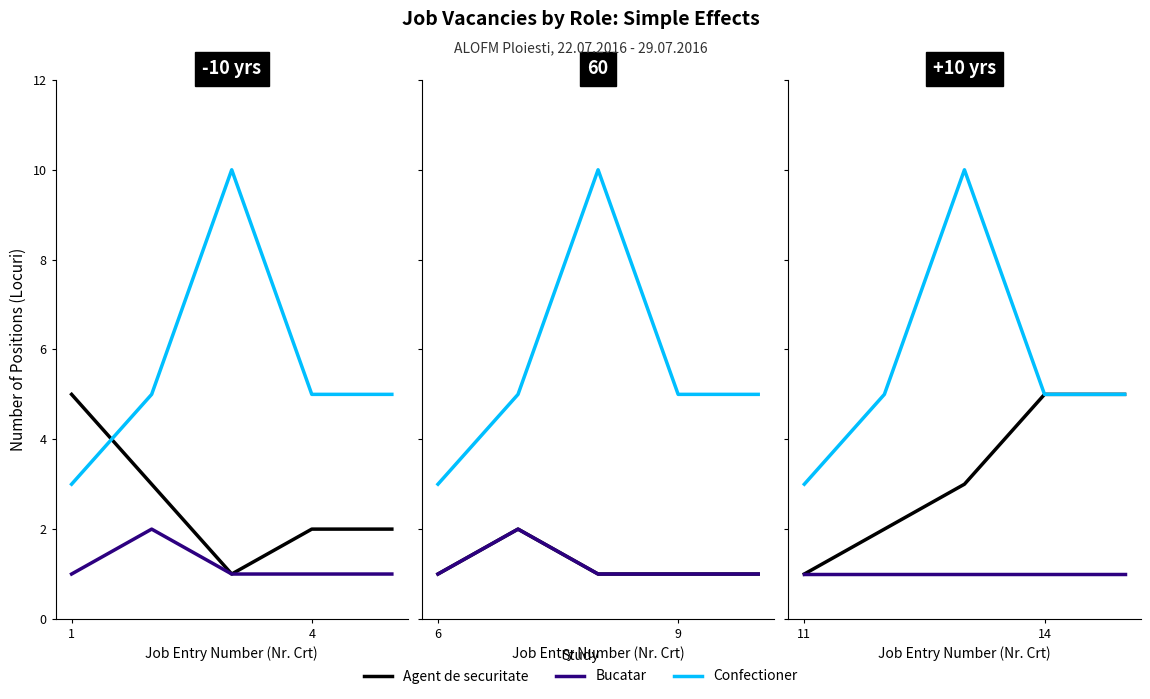

True or false: Confectioner and Agent de securitate cross at least once.

False